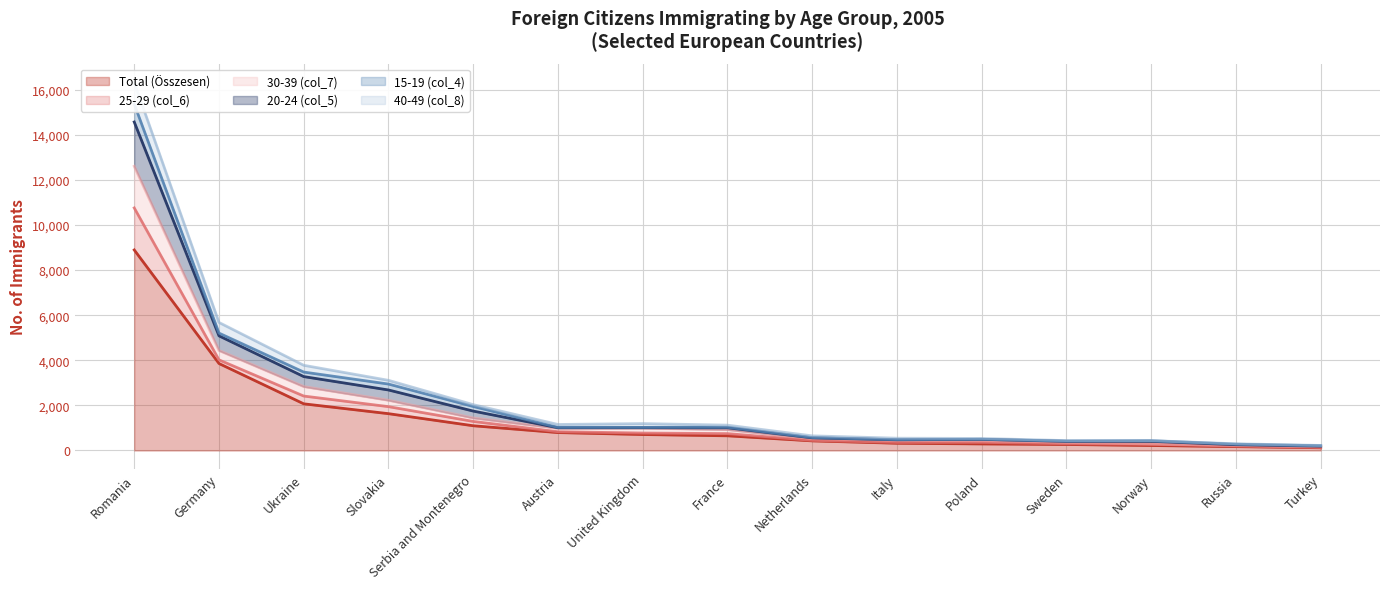

True or false: 30-39 (col_7) has more than 0 points higher than both neighbors.

True